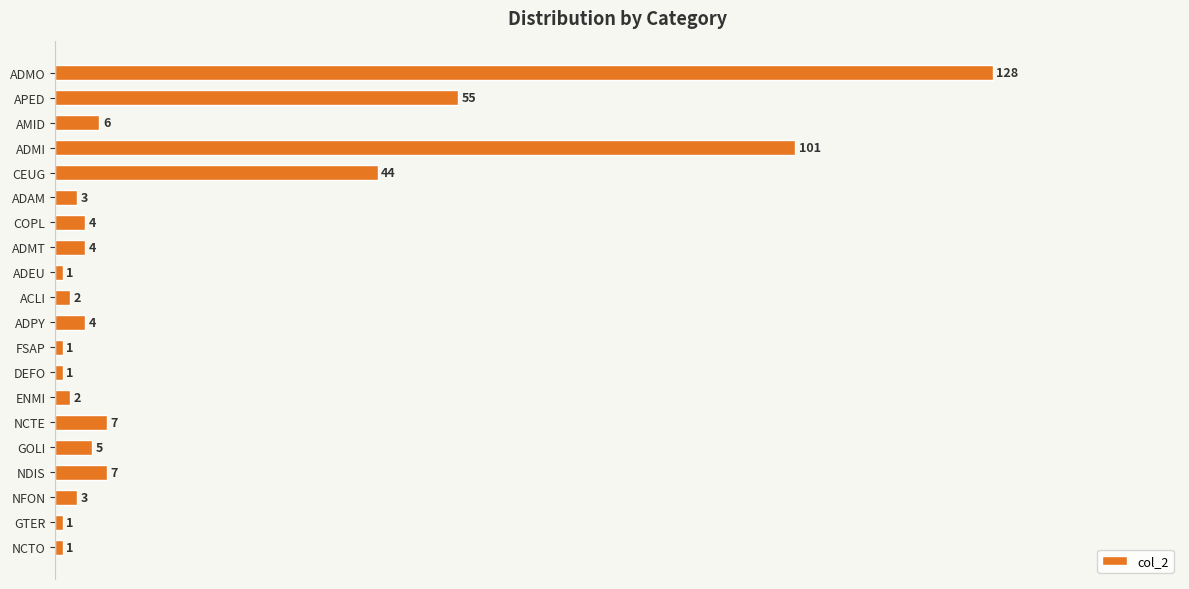

What is the value of the 19th bar from the top?

1